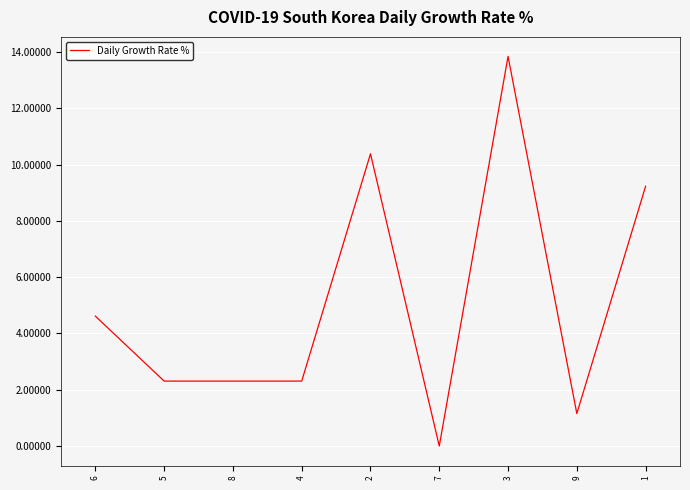

Is it true that the value at 8 is 0.7?

False